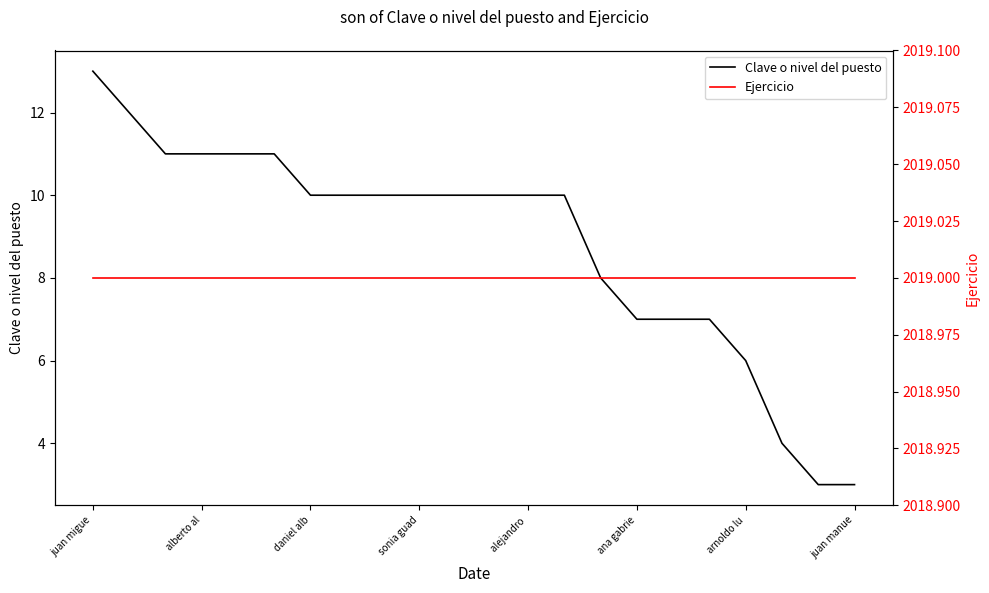

True or false: Ejercicio and Clave o nivel del puesto cross at least once.

False